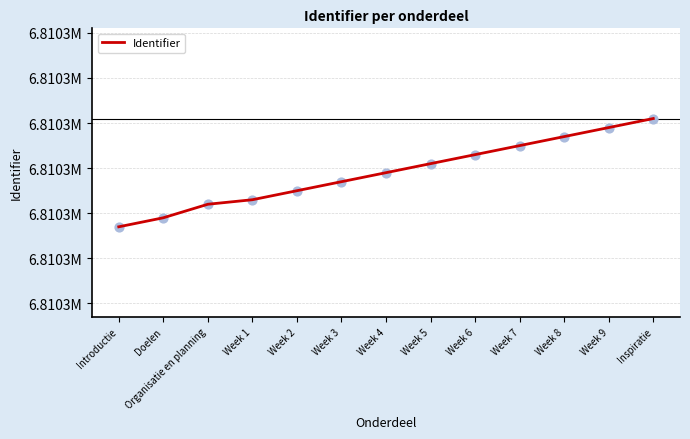

Which has a higher value, Week 4 or Week 2?

Week 4